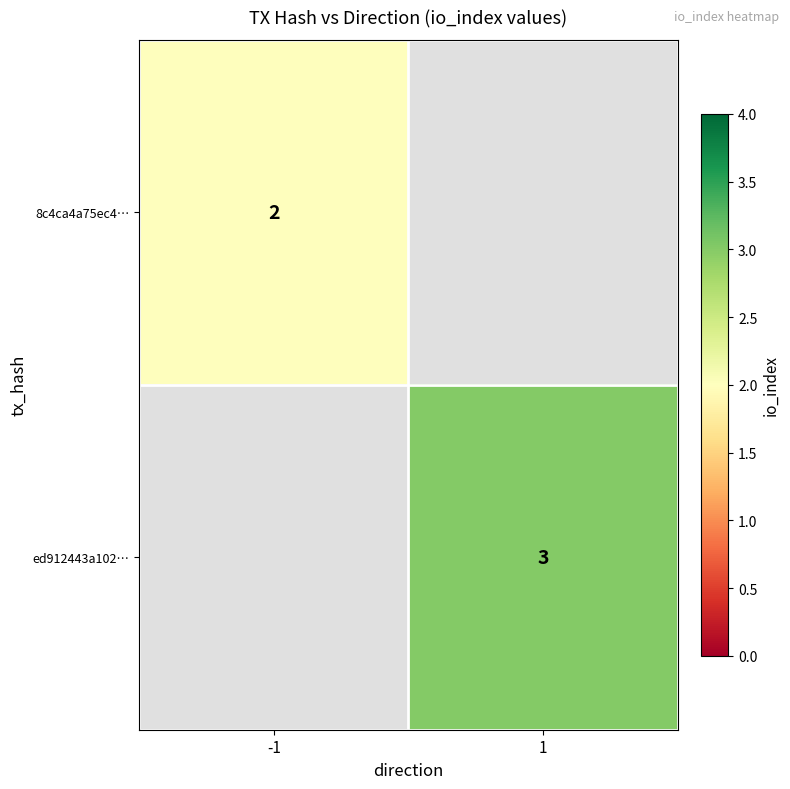

How many distinct data groups are displayed?

2